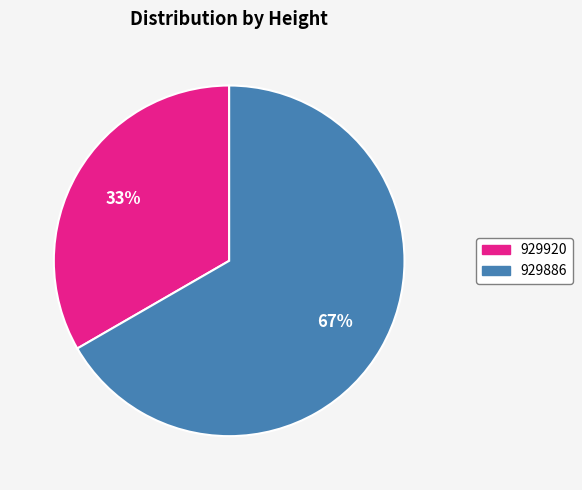

To the nearest percent, what is the combined percentage of 929886 and 929920?

100%